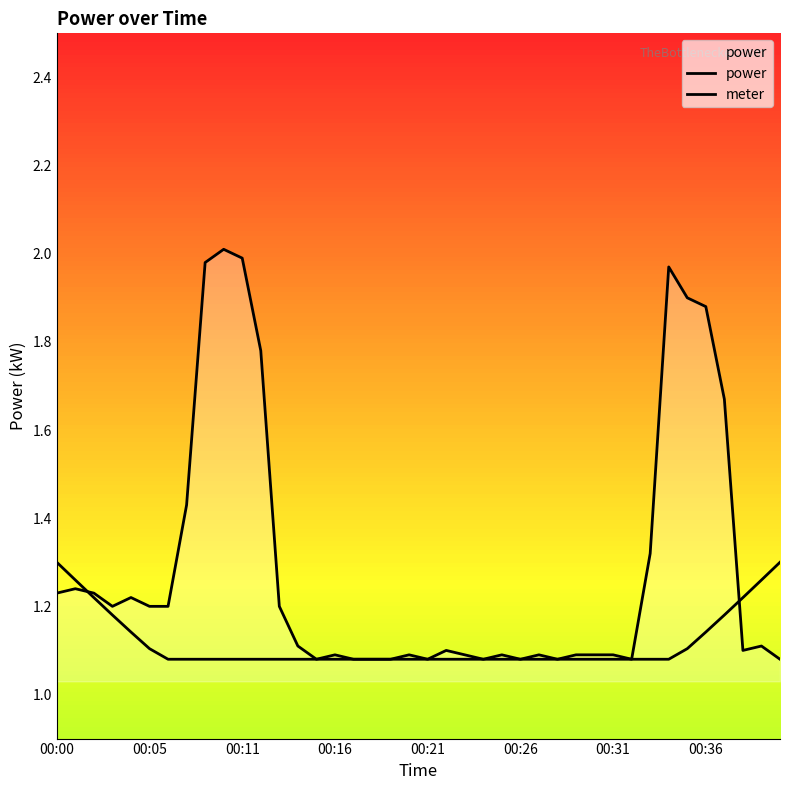

What is the total value across all series at 00:31?

2.2